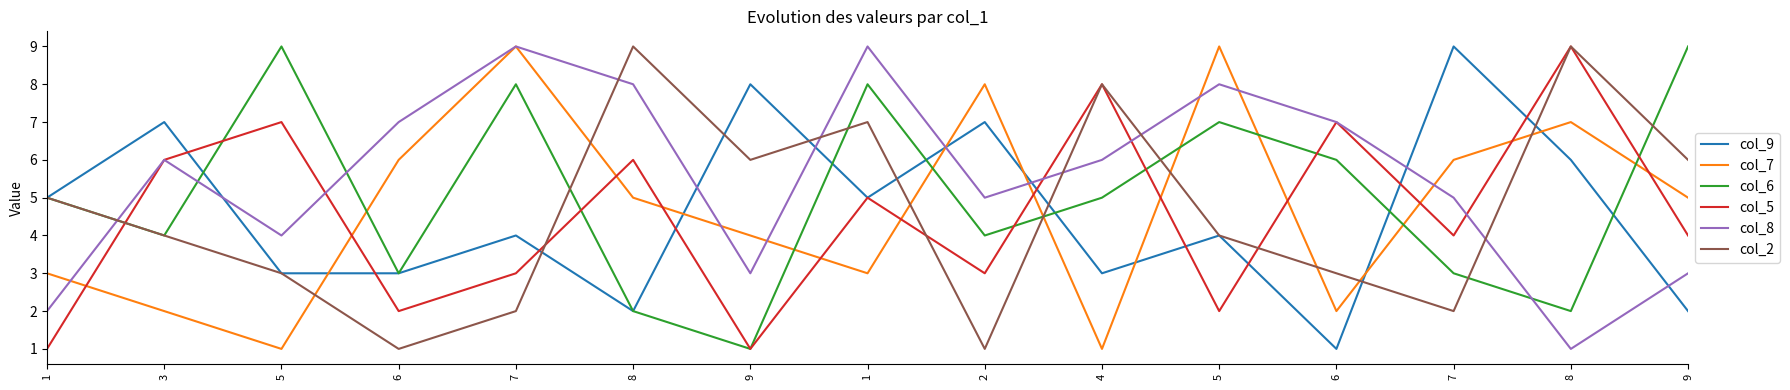

Rank the series at 6 from lowest to highest value.

col_2, col_5, col_9, col_6, col_7, col_8